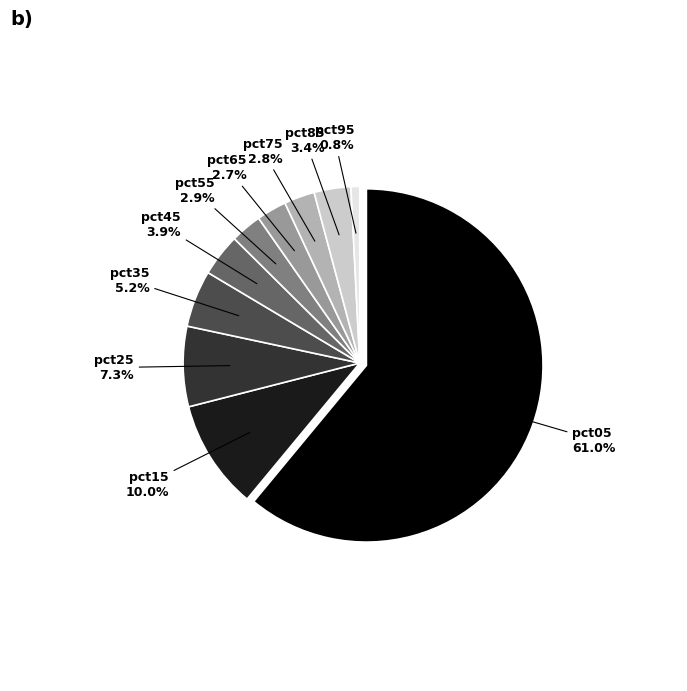

How many slices are in this pie chart?

10